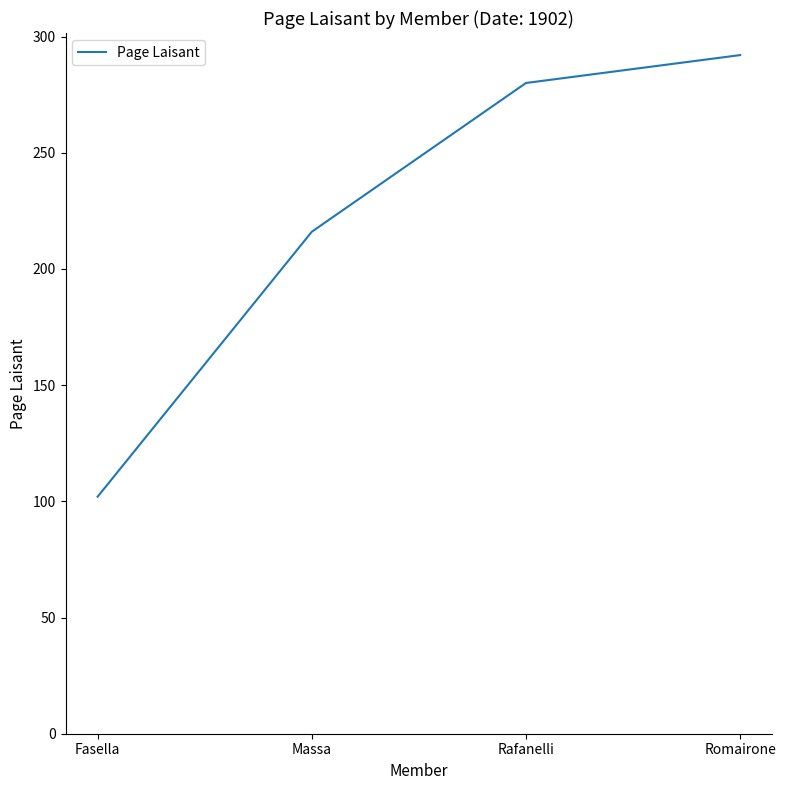

Reading right to left, extract all data points from this chart.

Romairone=292	Rafanelli=280	Massa=216	Fasella=102